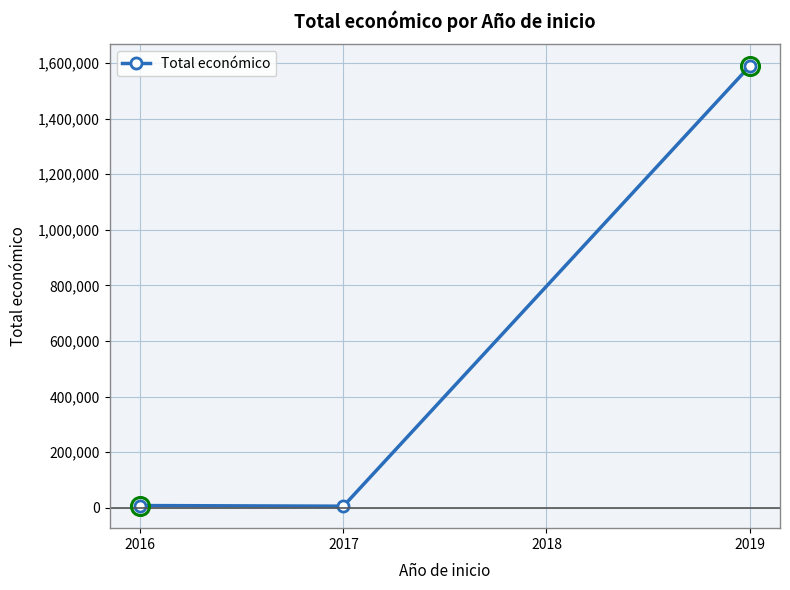

How many lines are shown in the chart?

1